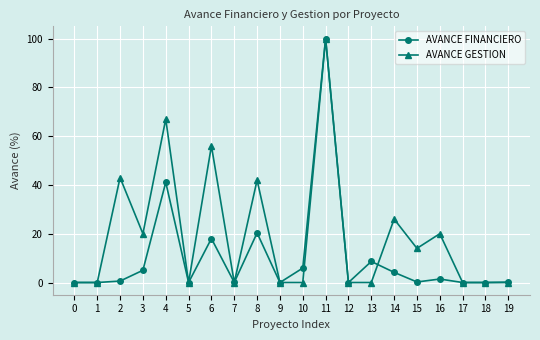

How many data points does each series have?

20